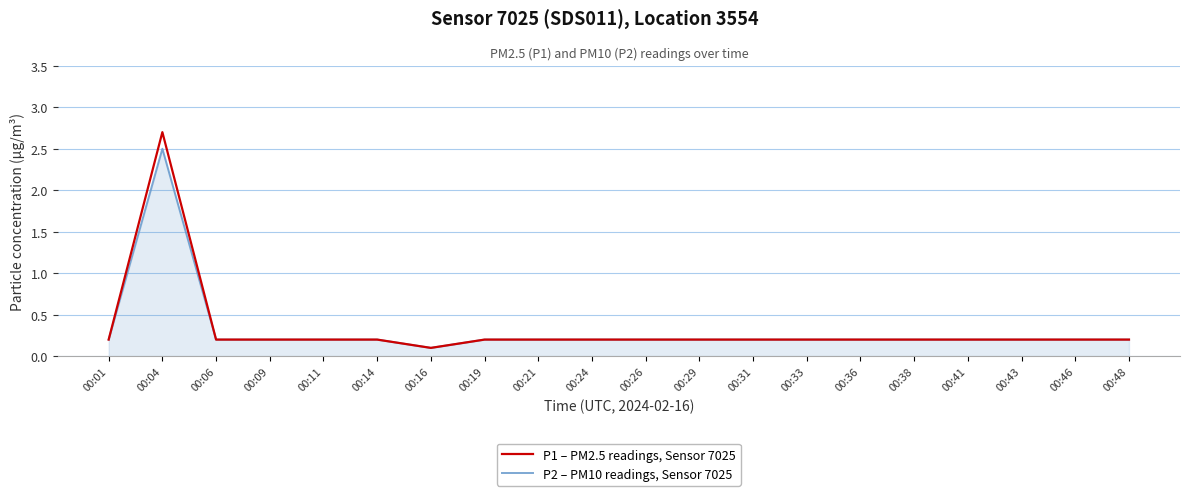

Reading left to right, transcribe all the data shown in this chart.

P1 – PM2.5 readings, Sensor 7025: 00:01=0.2	00:04=2.7	00:06=0.2	00:09=0.2	00:11=0.2	00:14=0.2	00:16=0.1	00:19=0.2	00:21=0.2	00:24=0.2	00:26=0.2	00:29=0.2	00:31=0.2	00:33=0.2	00:36=0.2	00:38=0.2	00:41=0.2	00:43=0.2	00:46=0.2	00:48=0.2
P2 – PM10 readings, Sensor 7025: 00:01=0.2	00:04=2.5	00:06=0.2	00:09=0.2	00:11=0.2	00:14=0.2	00:16=0.1	00:19=0.2	00:21=0.2	00:24=0.2	00:26=0.2	00:29=0.2	00:31=0.2	00:33=0.2	00:36=0.2	00:38=0.2	00:41=0.2	00:43=0.2	00:46=0.2	00:48=0.2